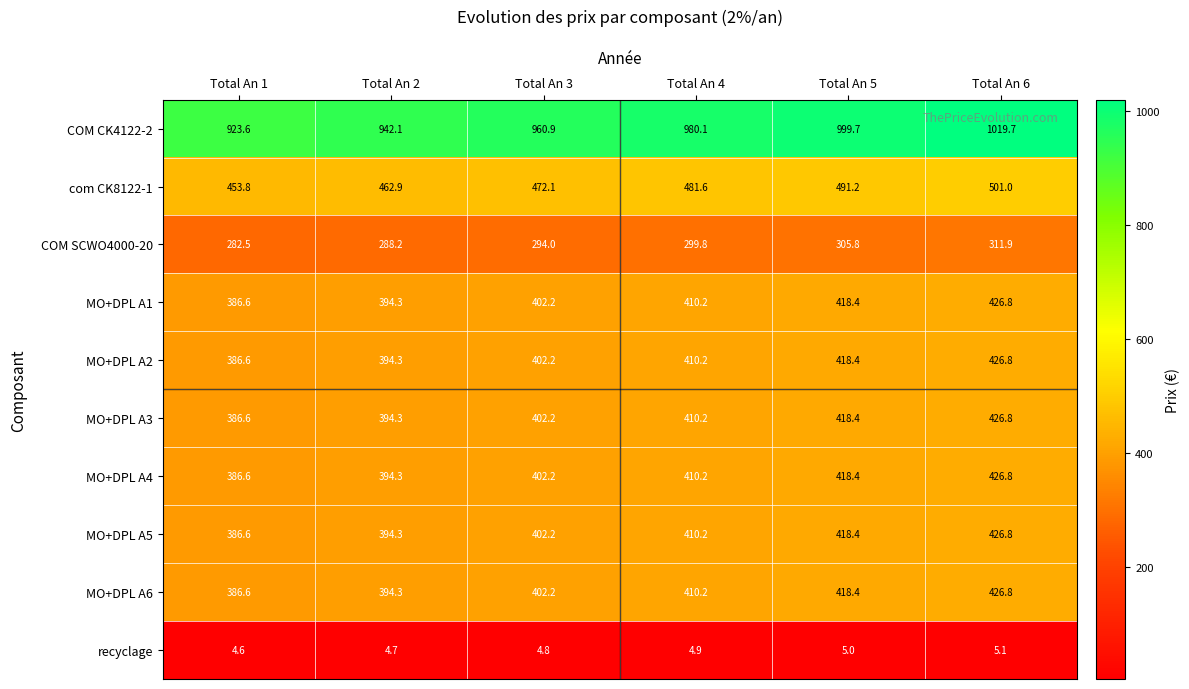

What is the difference between the maximum and second lowest values in the MO+DPL A4 series?

32.5